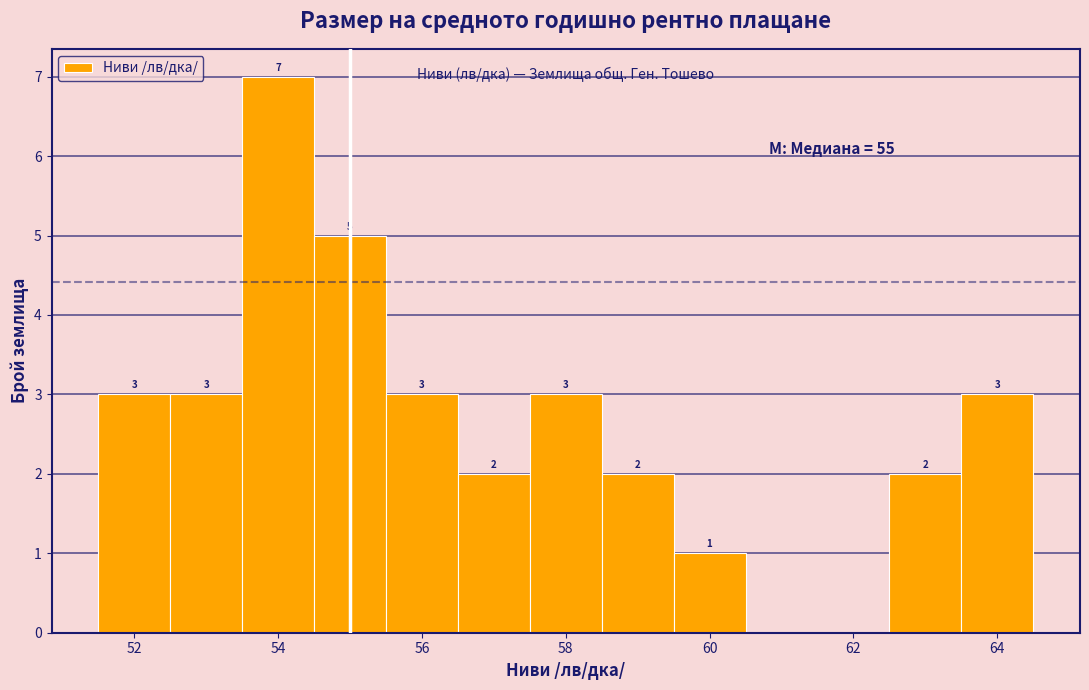

Over which range of the x-axis is the bar tallest?

53.5 to 54.5